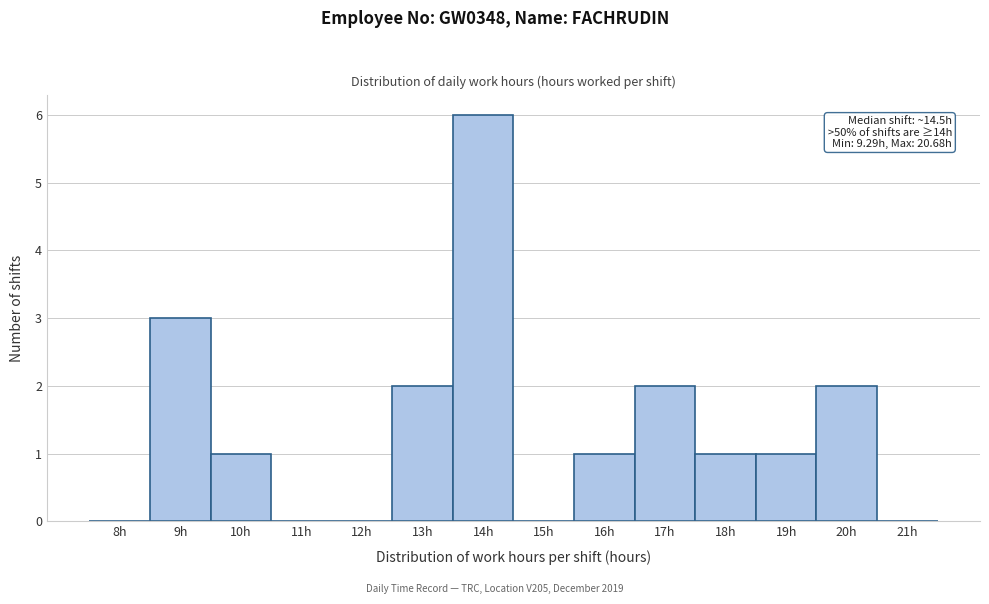

Reading right to left, what are all the values shown in this chart?

21h=0	20h=2	19h=1	18h=1	17h=2	16h=1	15h=0	14h=6	13h=2	12h=0	11h=0	10h=1	9h=3	8h=0